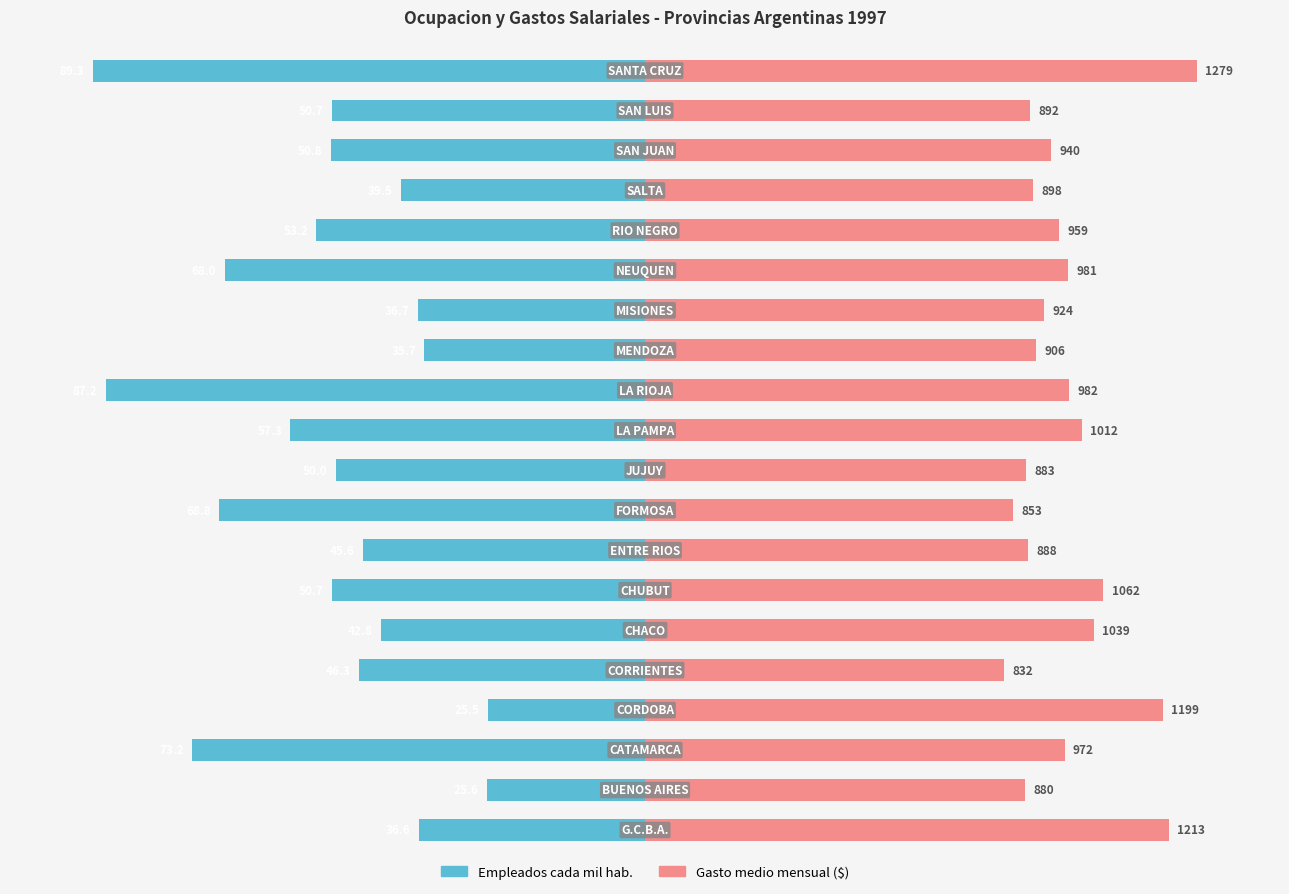

At 1, list the series in order from smallest to largest.

Empleados cada mil hab., Gasto medio mensual ($)